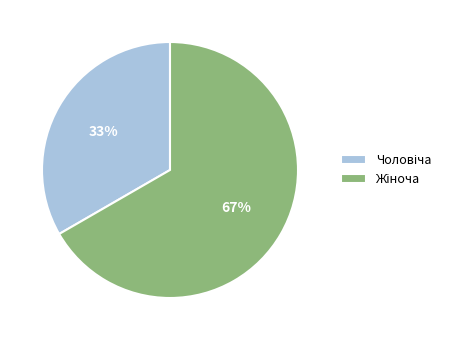

Does any single category account for the majority?

Yes